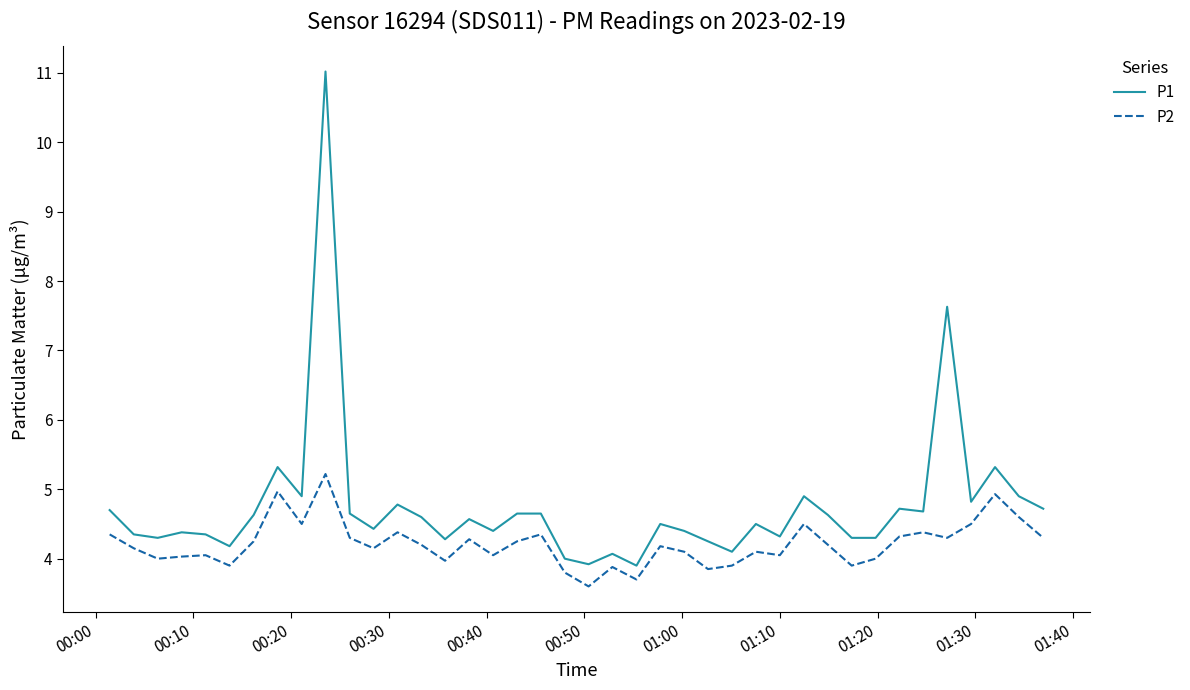

What are all the series names shown in the legend?

P1, P2